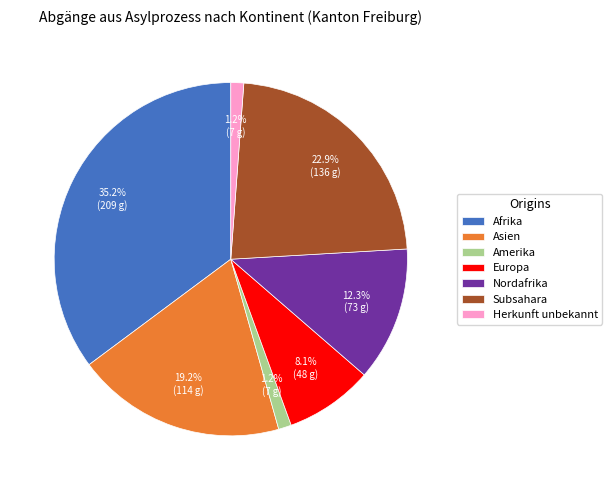

To the nearest percent, what portion does Nordafrika represent?

12%